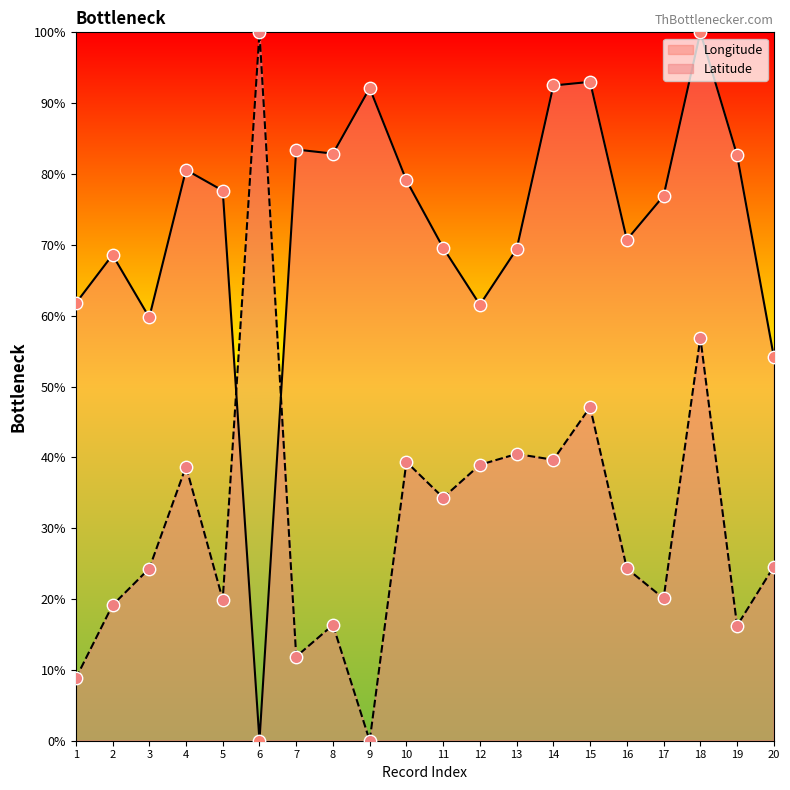

At how many categories does at least one series exceed 80?

9